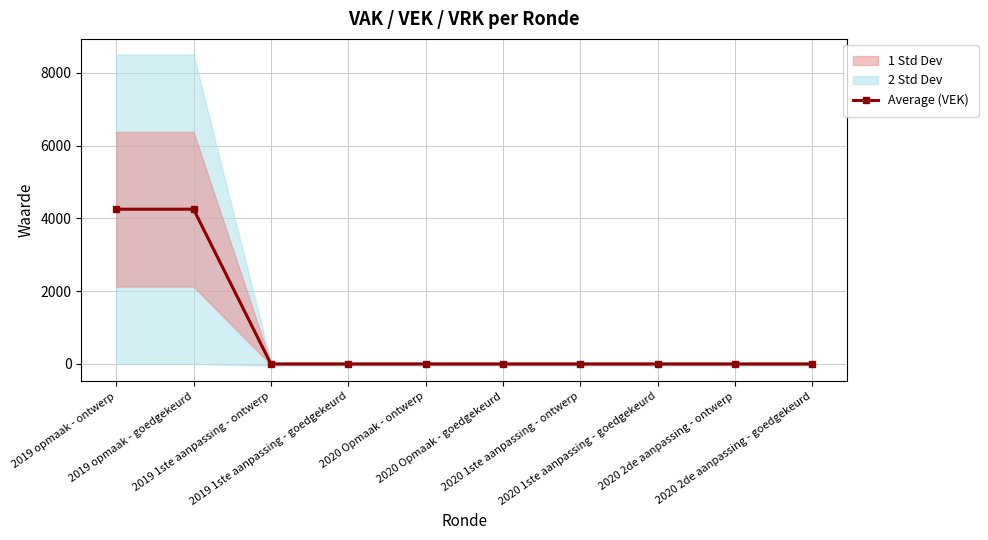

What is the greatest value displayed?

4253